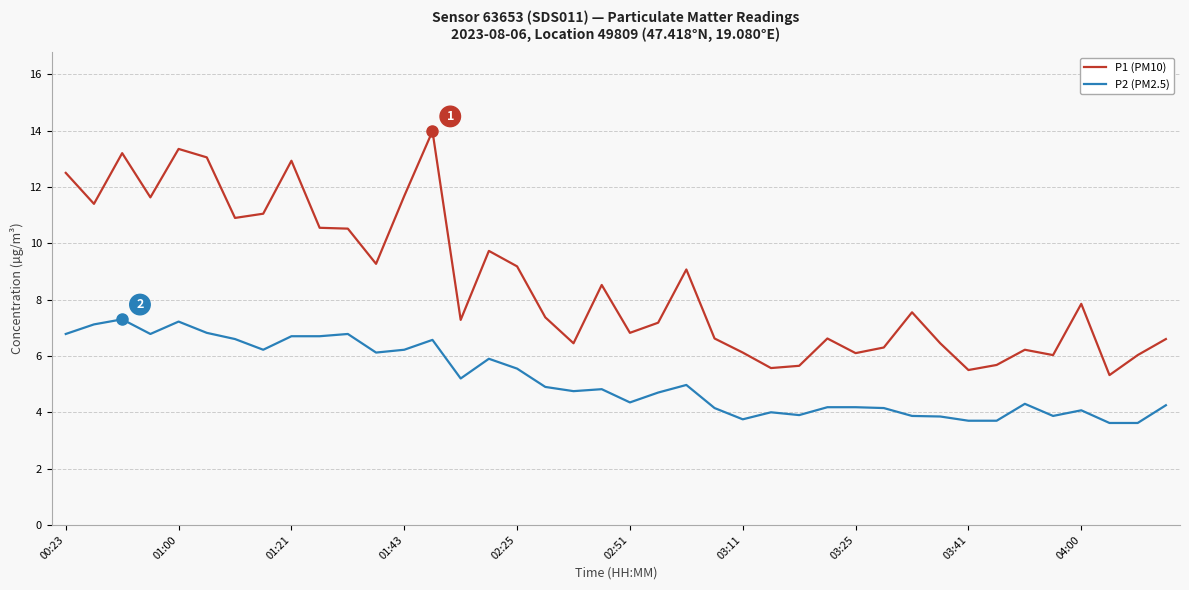

What is the lowest value of the P1 (PM10) series?

5.3